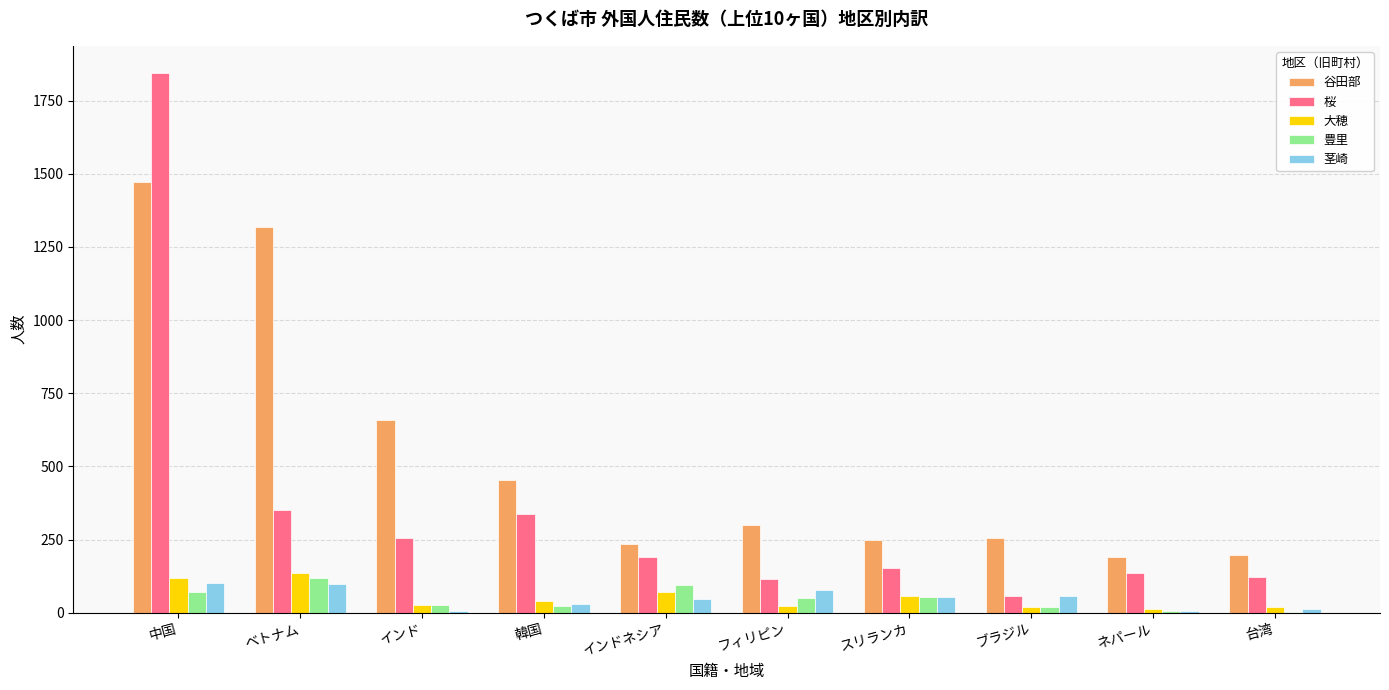

Which series has the largest total across all categories?

谷田部